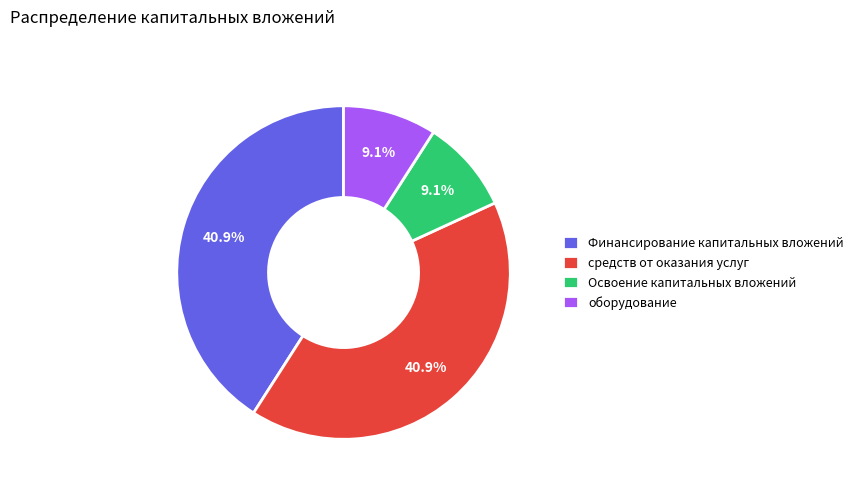

What is the total percentage of средств от оказания услуг and оборудование?

50.0%